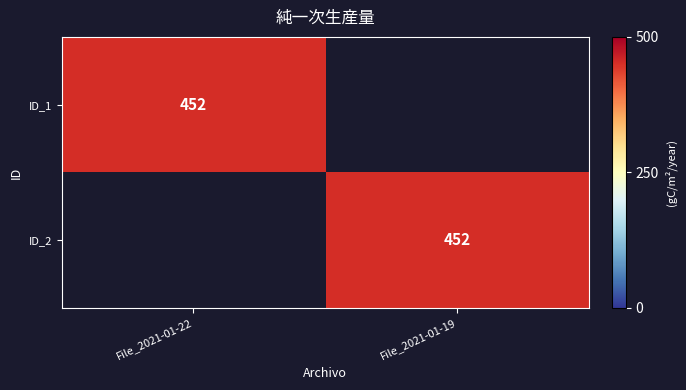

The ID_1 series shows 452 at File_2021-01-22. True or false?

True